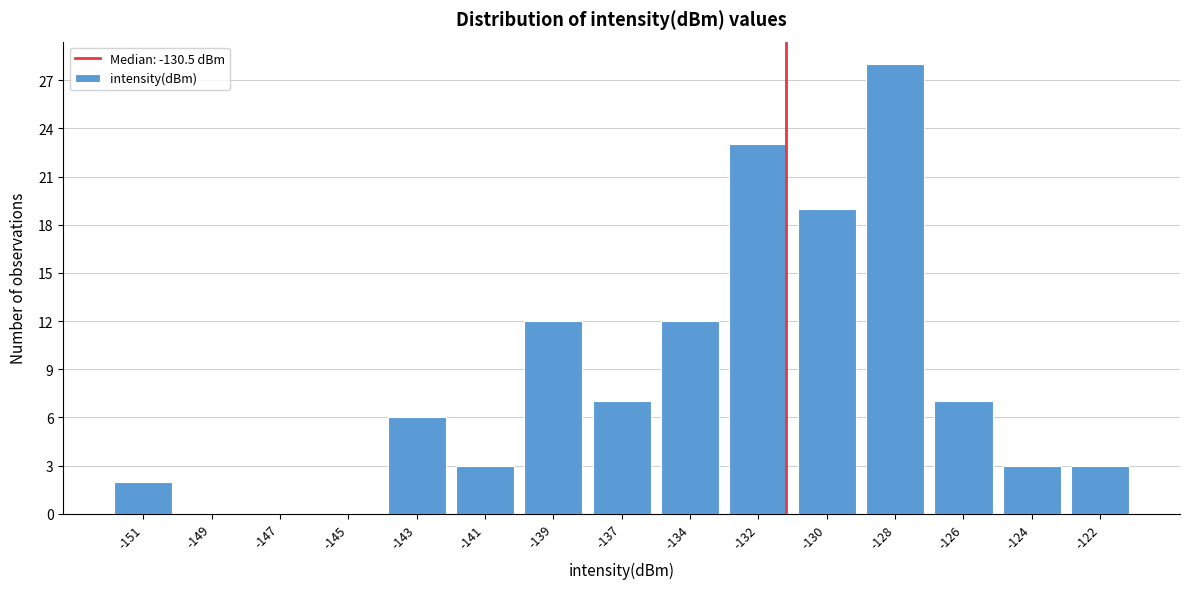

Reading right to left, transcribe all the data shown in this chart.

-122=3	-124=3	-126=7	-128=28	-130=19	-132=23	-134=12	-137=7	-139=12	-141=3	-143=6	-145=0	-147=0	-149=0	-151=2